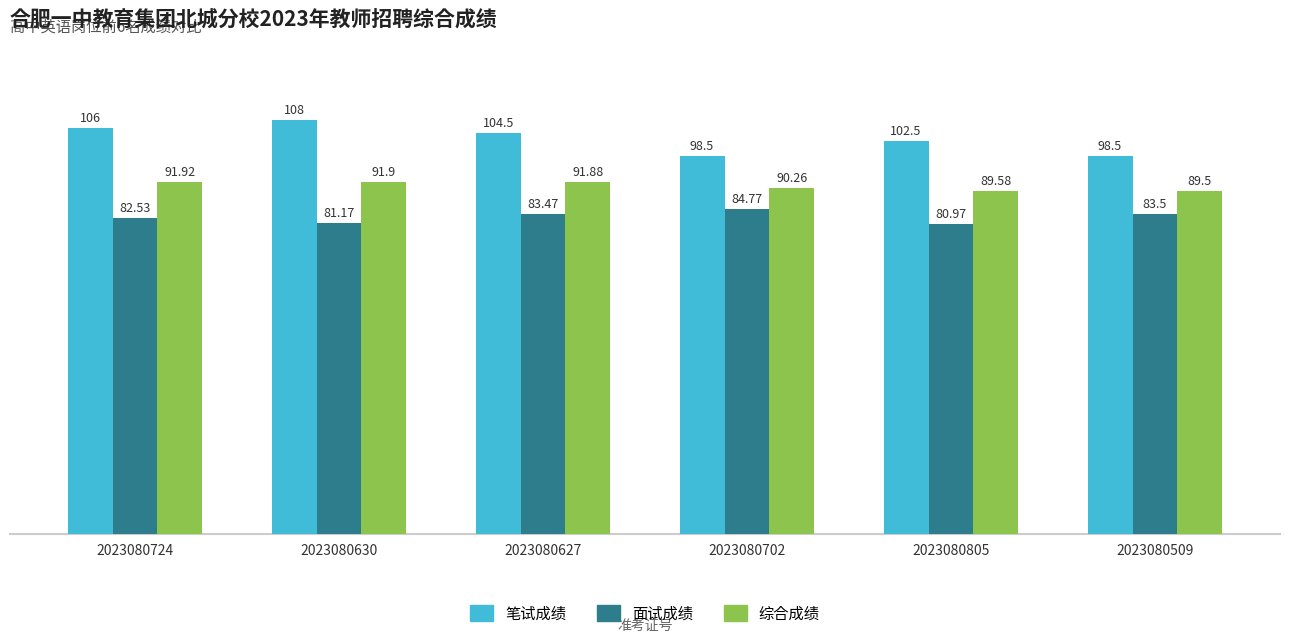

At which label does 面试成绩 first exceed 83?

2023080627